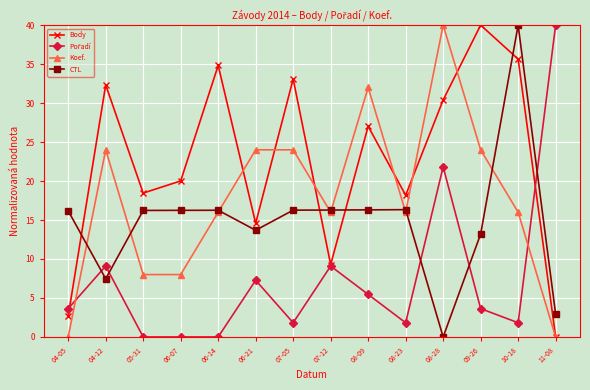

Which series has the largest total across all categories?

Body